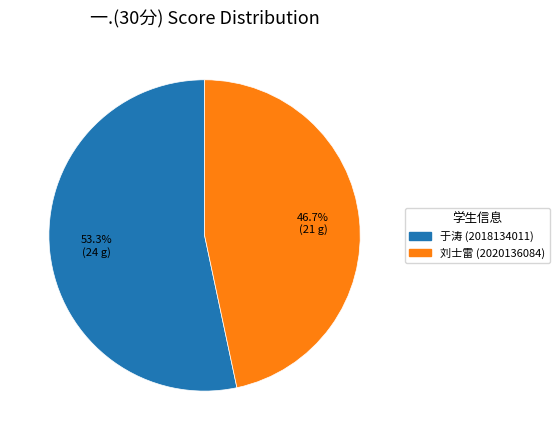

Is there any slice that represents more than half of the pie?

Yes